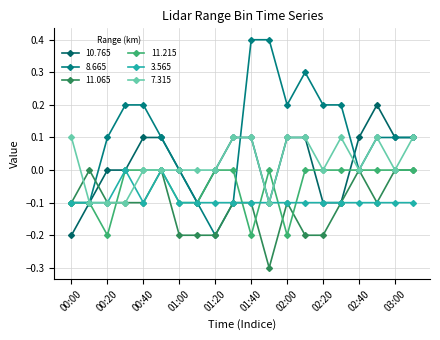

How many lines are shown in the chart?

6